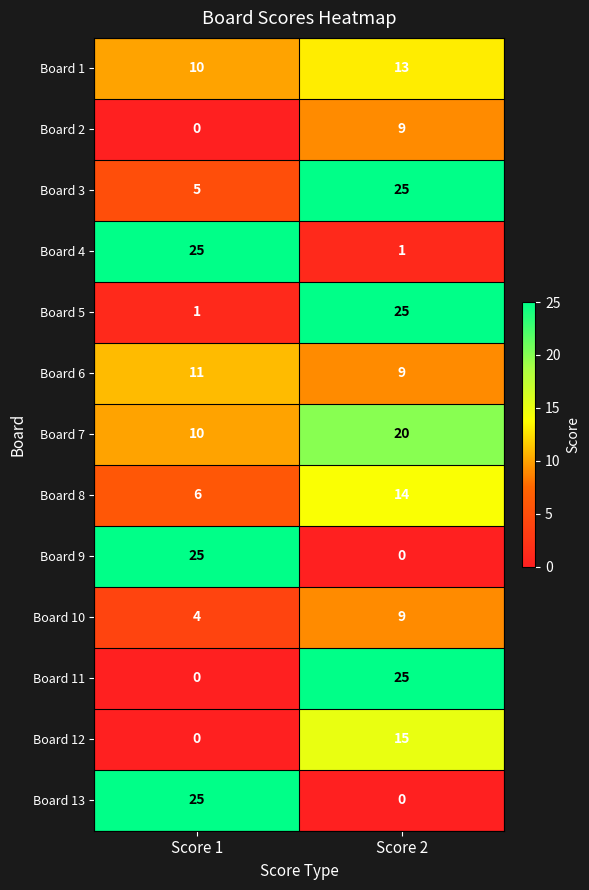

Rank the categories by Board 3 value from lowest to highest.

Score 1, Score 2